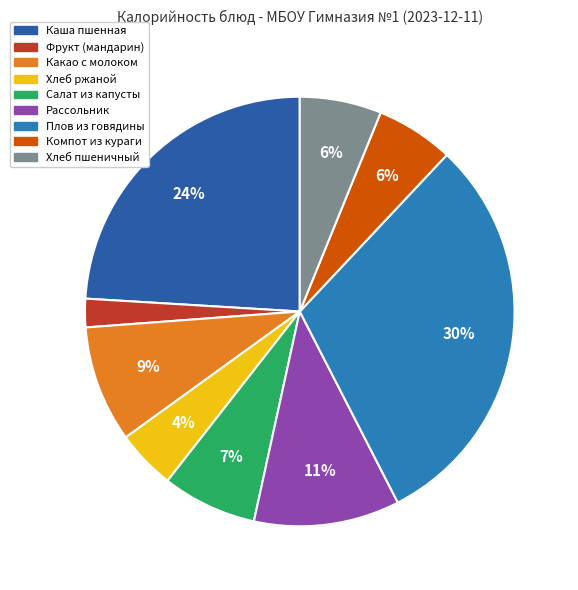

Is it true that Какао с молоком is 9% of the pie?

True